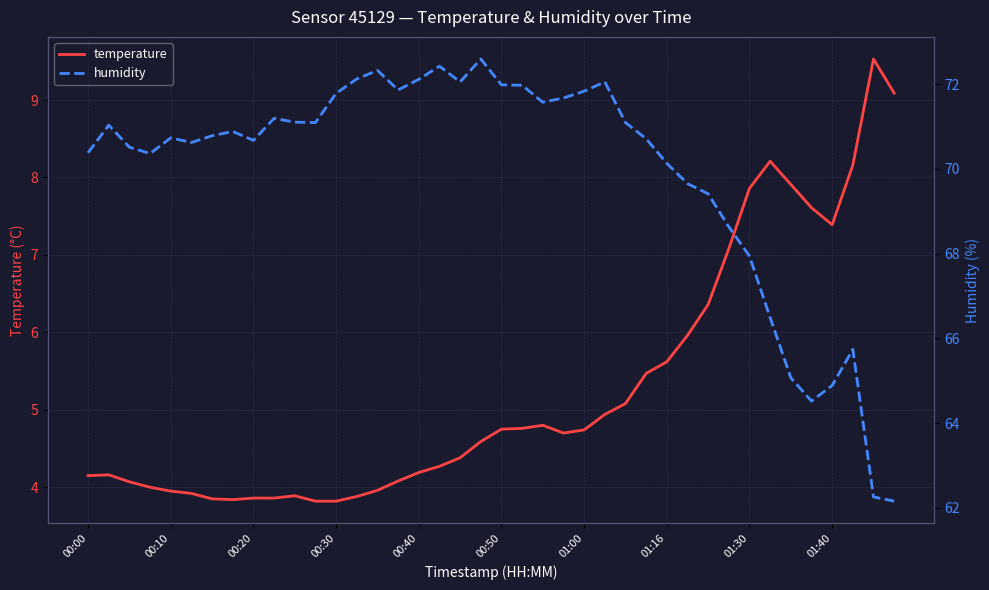

At which category is the sum across all series the highest?

19